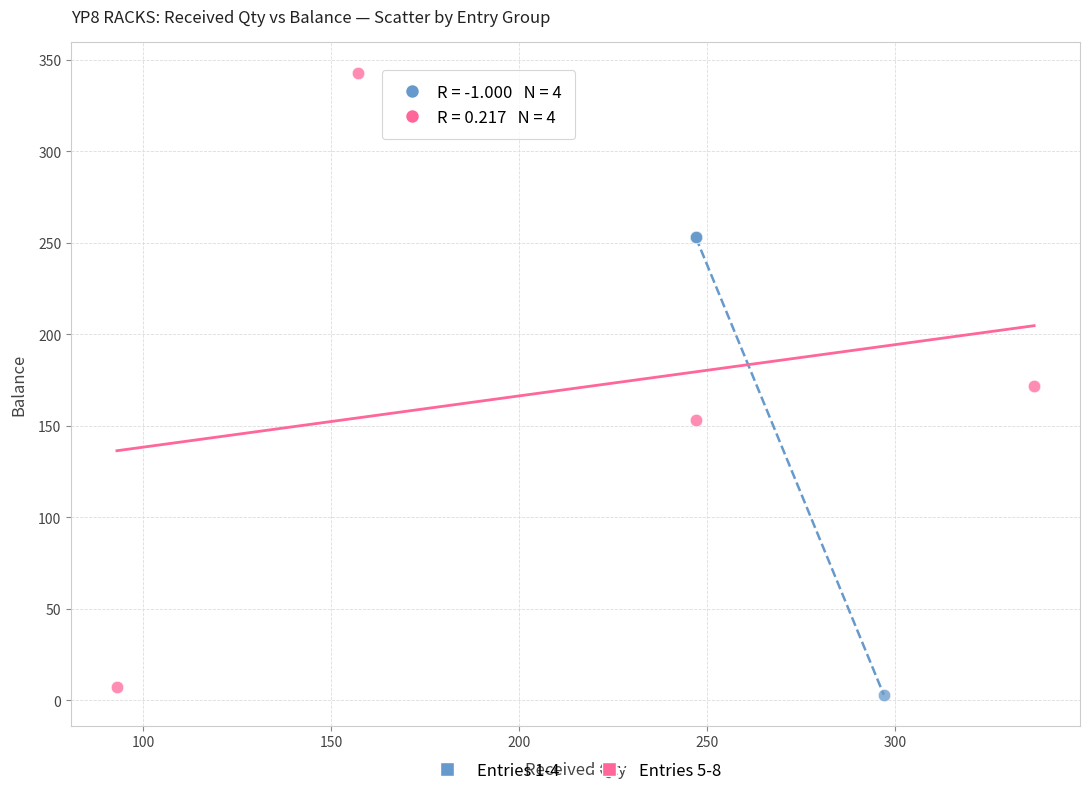

Which series contains the lowest Y value?

Entries 1-4